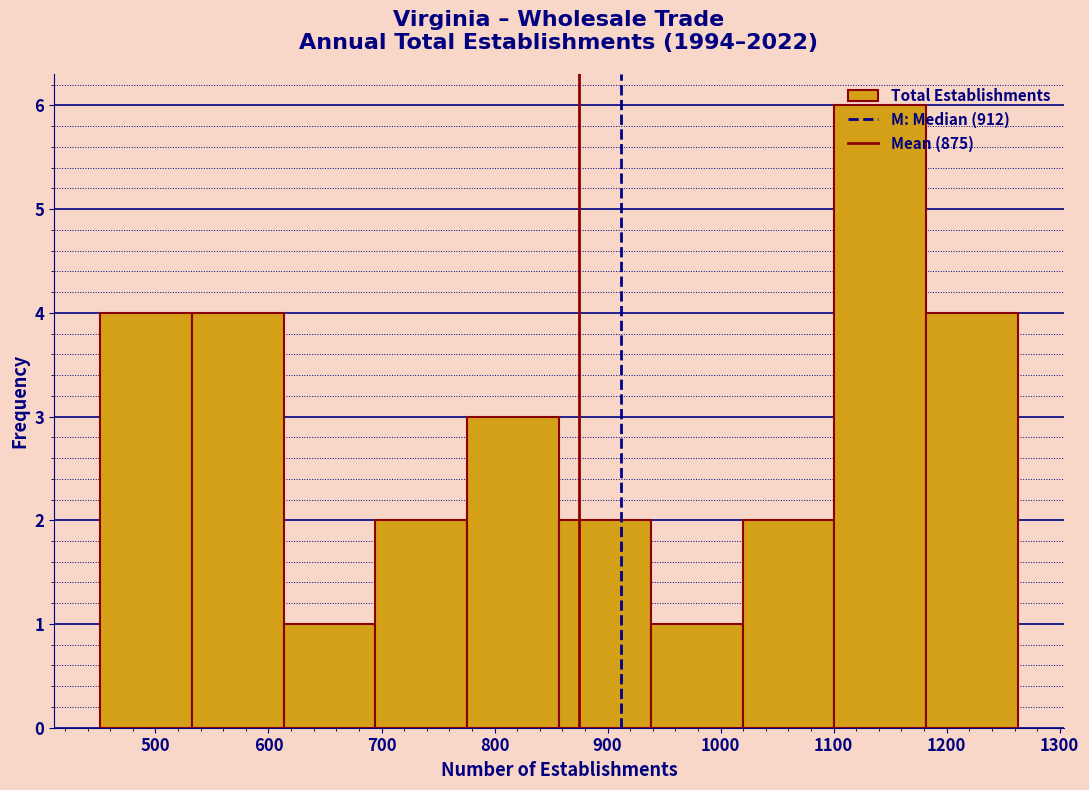

Reading left to right, transcribe this chart: for each bar, give the range it covers on the x-axis and its height. Neither the bar edges nor the heights are printed on the chart, so give them approximately, as read against the axes.

450 to 530: 4
530 to 610: 4
610 to 690: 1
690 to 780: 2
780 to 860: 3
860 to 940: 2
940 to 1020: 1
1020 to 1100: 2
1100 to 1180: 6
1180 to 1260: 4